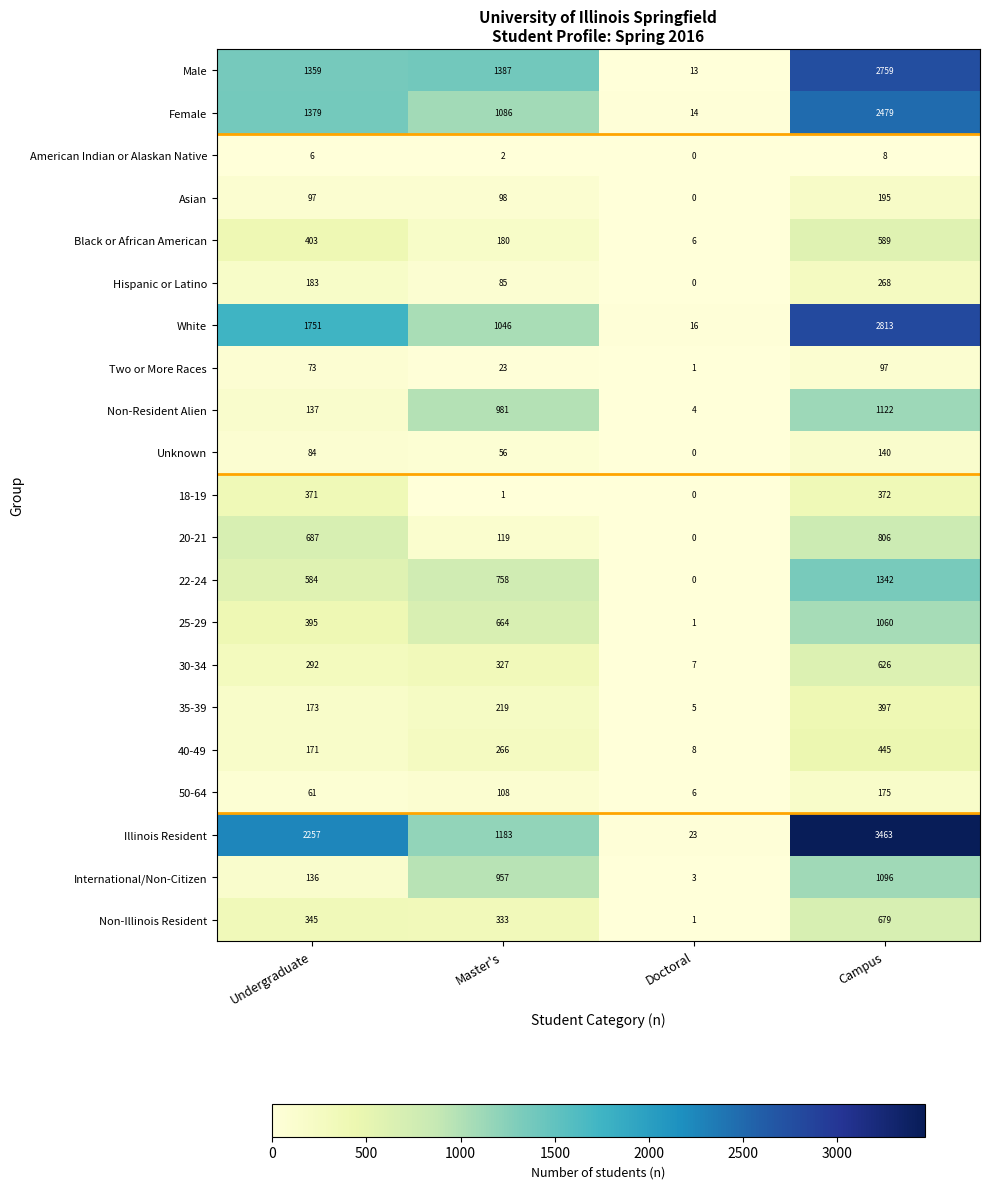

What is the greatest value displayed?

3463